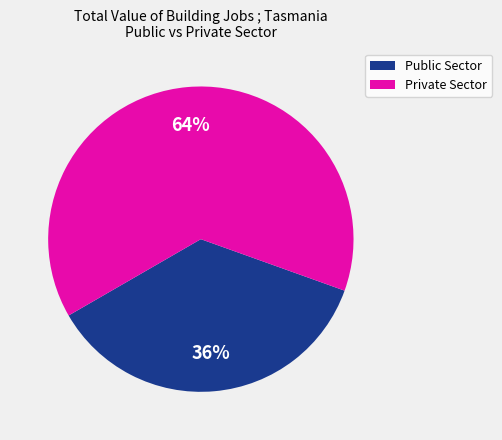

Is it true that Private Sector is 73% of the pie?

False